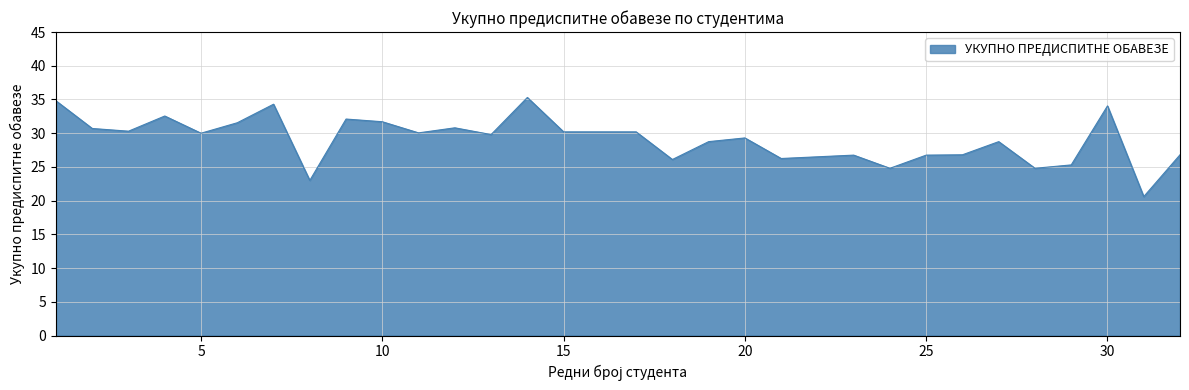

What is the difference between the maximum and minimum values?

14.7